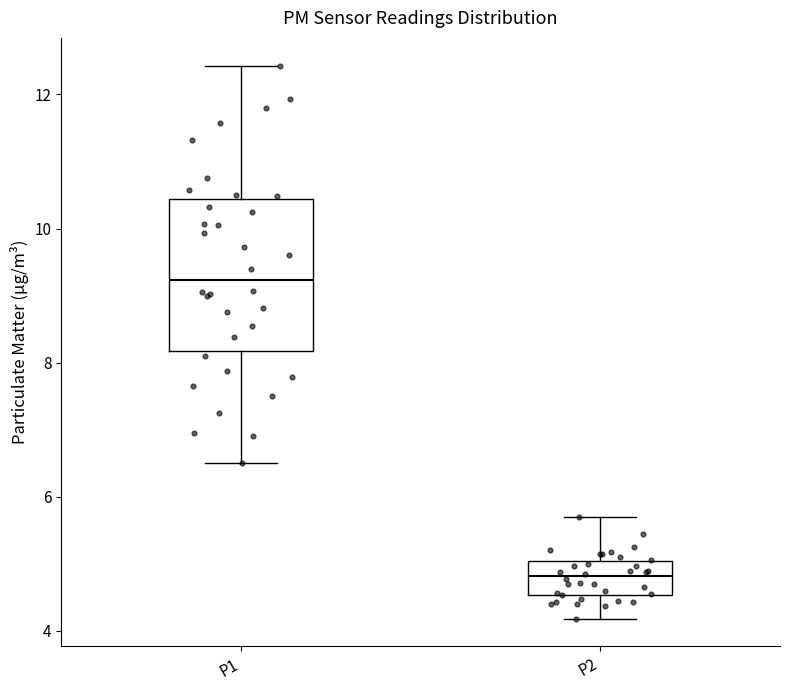

Reading left to right, transcribe this box plot: for each box, give where its median line is, the range the box spans, and where its two whiskers end, as read against the y-axis. The values are not printed on the chart, so give them approximately, as read against the axis.

P1: median 9.2, box 8.2 to 10.4, whiskers 6.6 to 12.4
P2: median 4.8, box 4.6 to 5.0, whiskers 4.2 to 5.8